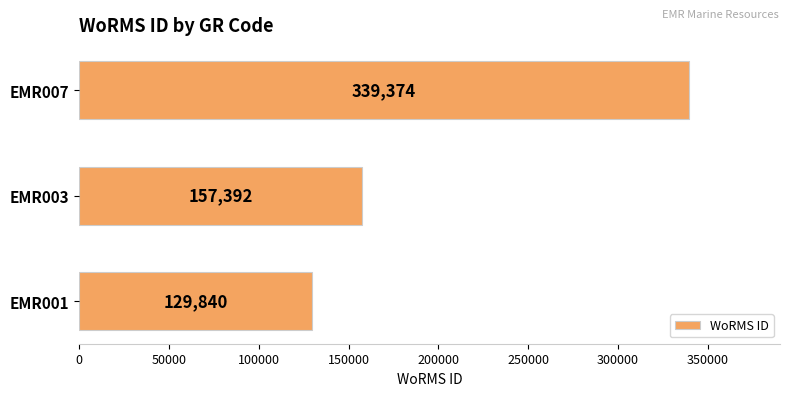

The value at EMR001 is 70372. True or false?

False